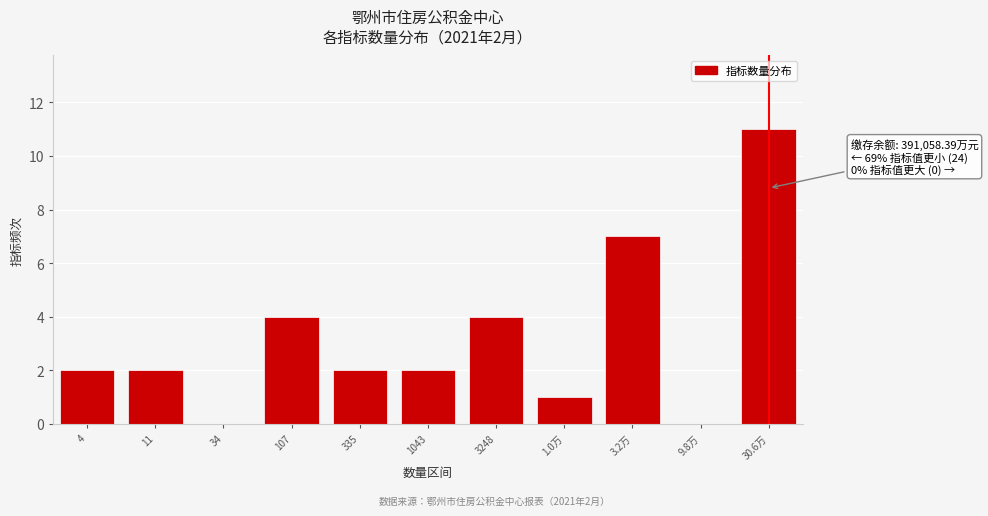

Reading right to left, transcribe all the data shown in this chart.

30.6万=11	9.8万=0	3.2万=7	1.0万=1	3248=4	1043=2	335=2	107=4	34=0	11=2	4=2